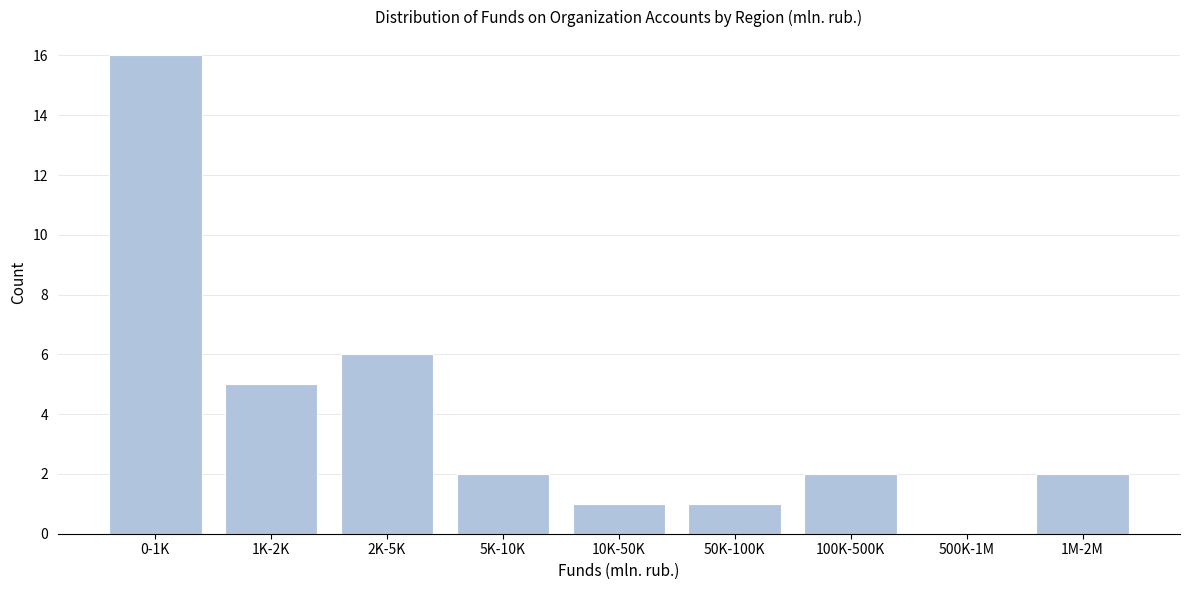

Reading right to left, list all the values displayed in this chart.

1M-2M=2	500K-1M=0	100K-500K=2	50K-100K=1	10K-50K=1	5K-10K=2	2K-5K=6	1K-2K=5	0-1K=16